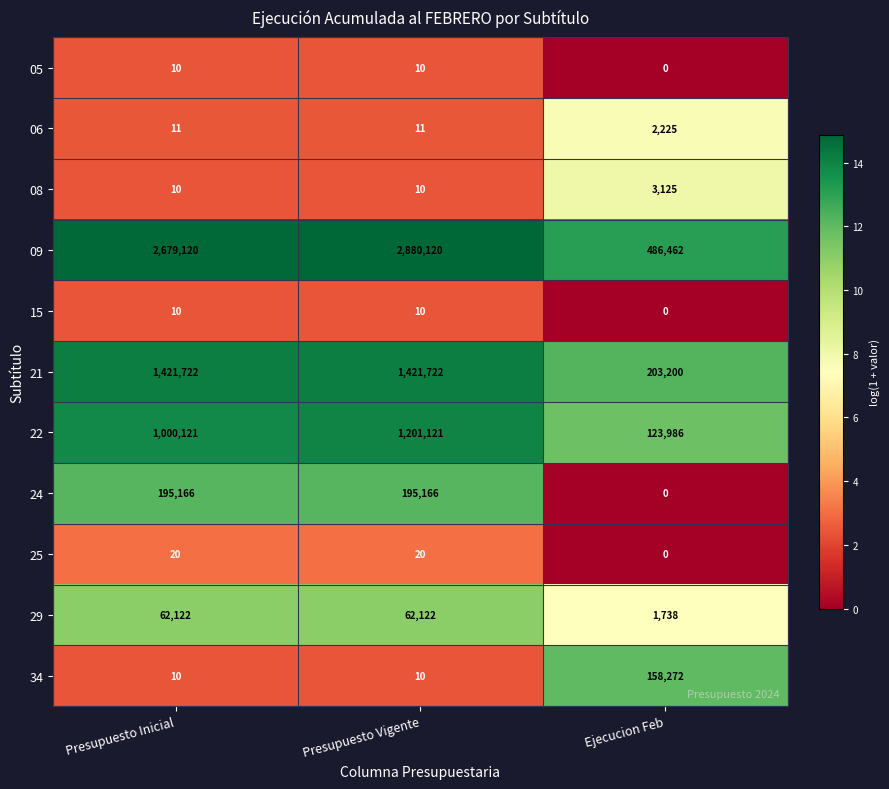

At which category is the sum across all series the highest?

Presupuesto Vigente